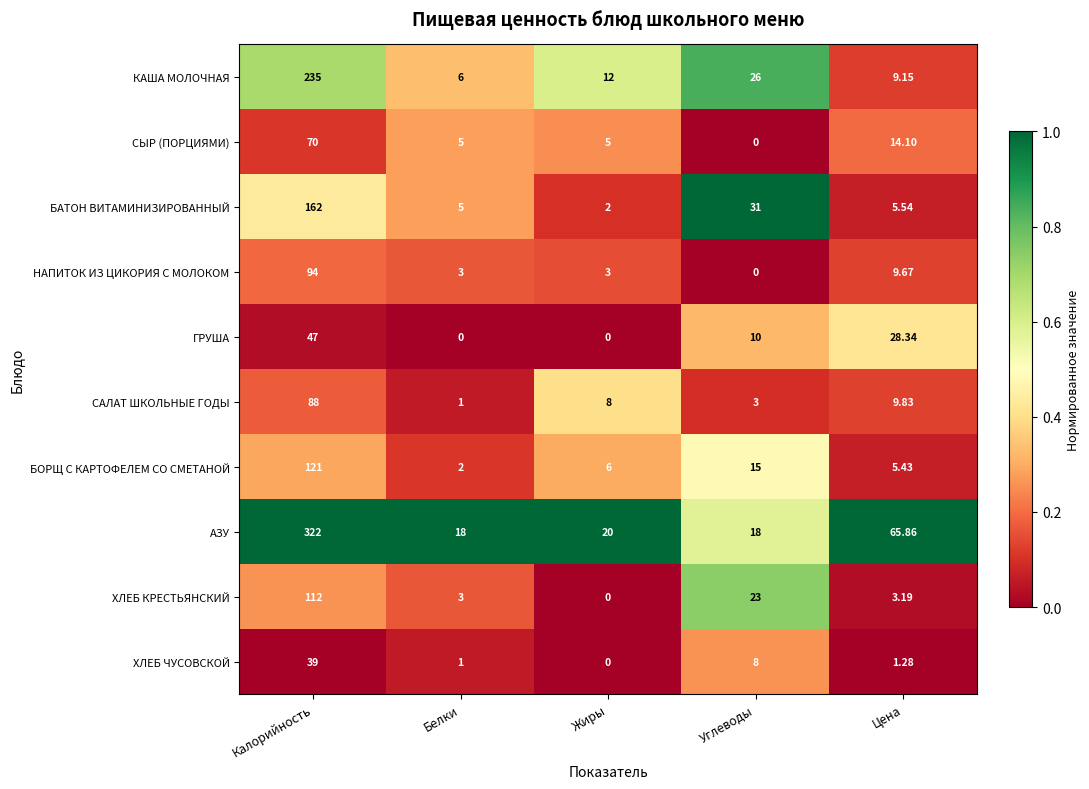

Which series has the largest total across all categories?

АЗУ